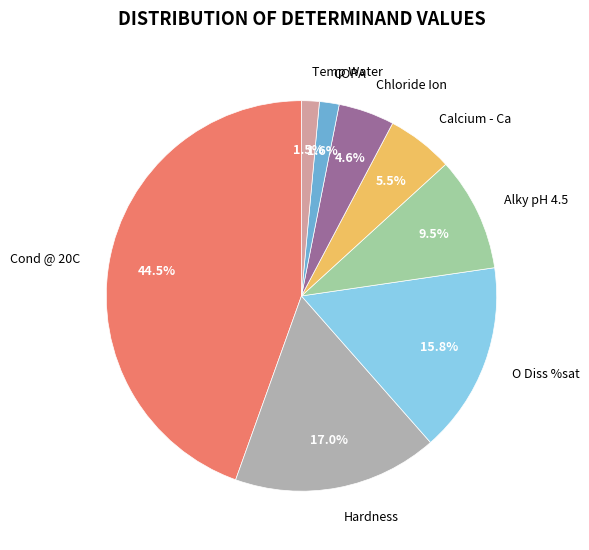

What is the ratio of the value at O Diss %sat to the value at Alky pH 4.5?

1.7